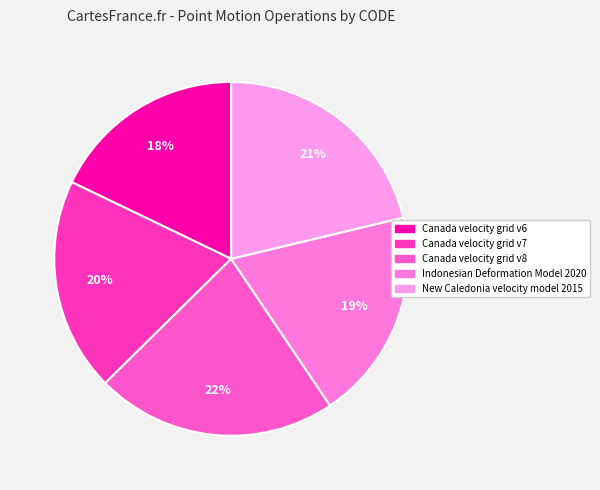

How much of the chart is everything except Canada velocity grid v7?

80.5%